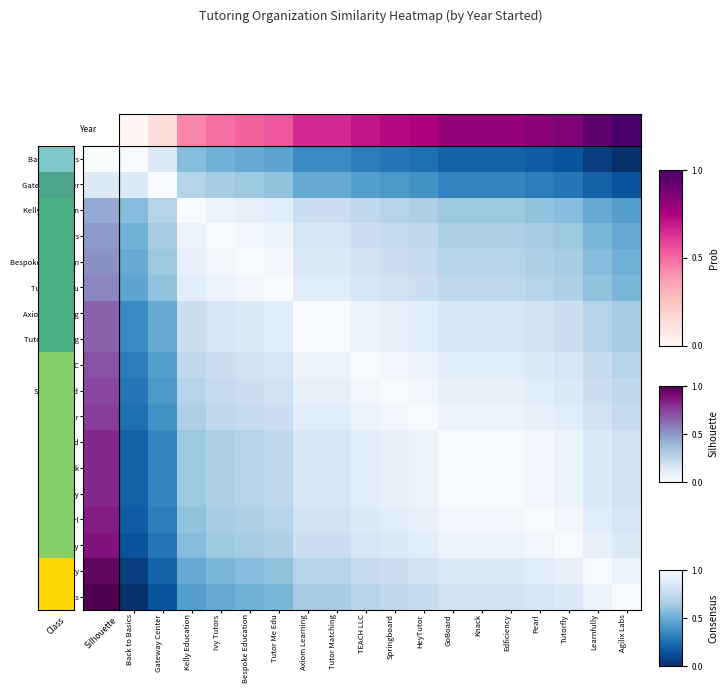

At which category is the sum across all series the highest?

Springboard